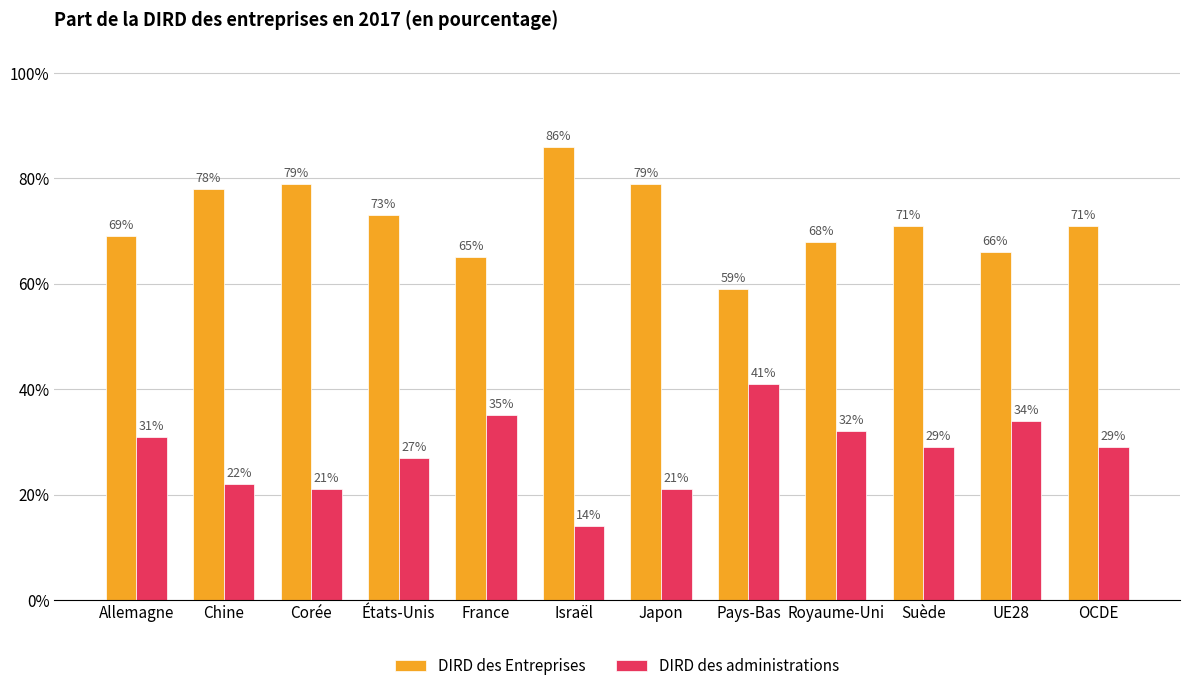

What is the total value across all series at France?

1.0